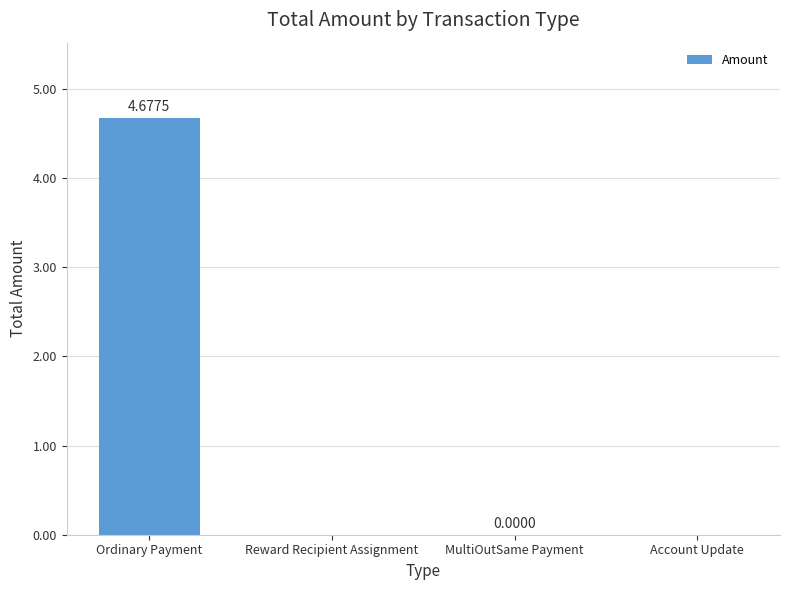

What is the sum of all values?

4.7